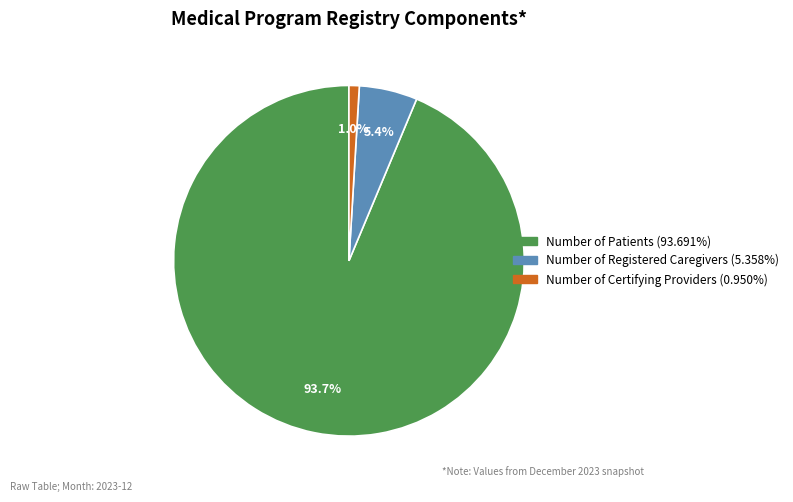

How many segments does this pie chart have?

3